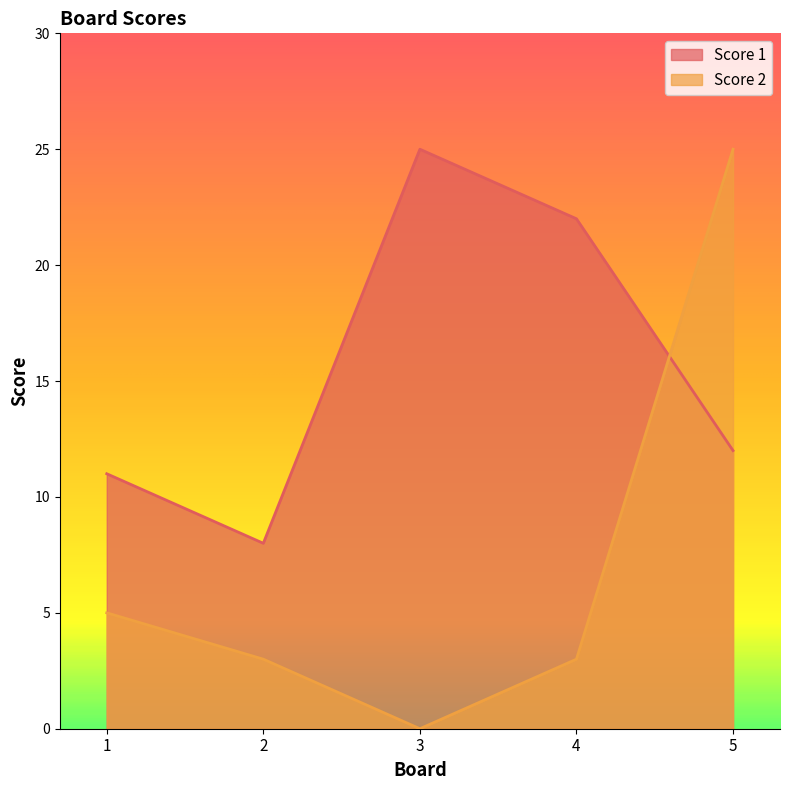

How many positive values does the Score 2 series have?

4